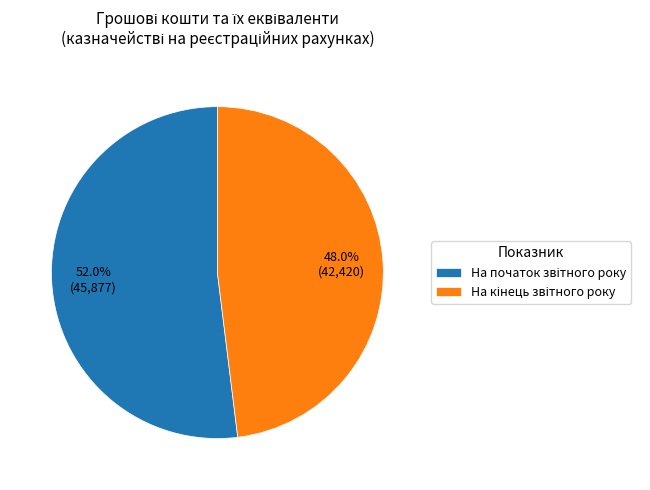

Which has a higher value, На кінець звітного року or На початок звітного року?

На початок звітного року